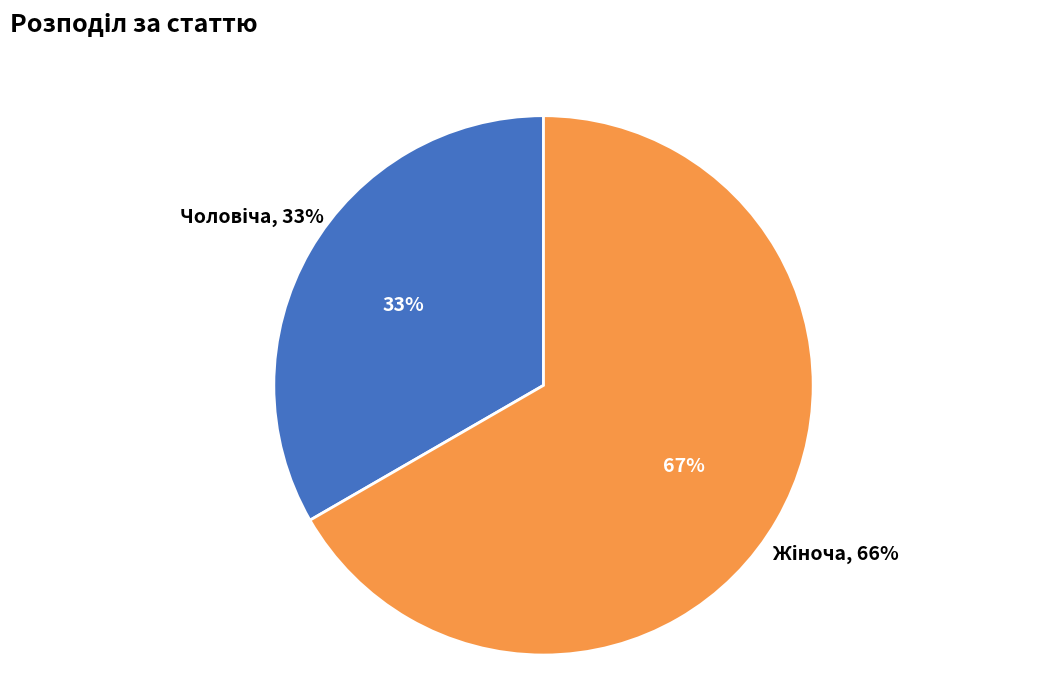

Which category has the smallest portion of the pie?

Чоловіча